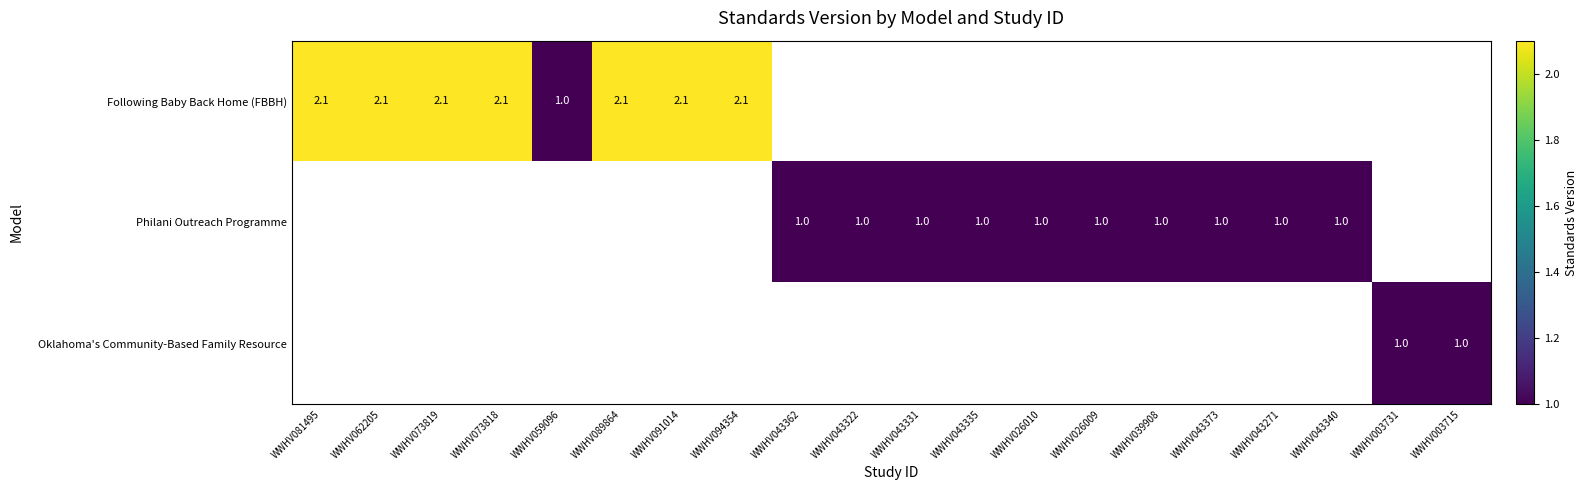

True or false: Following Baby Back Home (FBBH) has a value of 2.1 at WWHV073818.

True